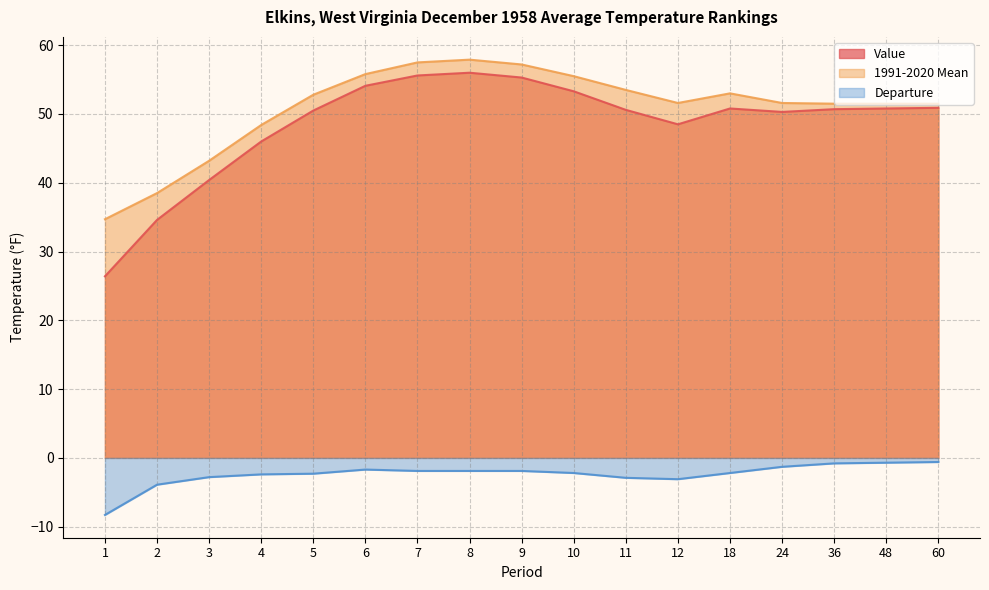

True or false: 1991-2020 Mean and Departure intersect in this chart.

False